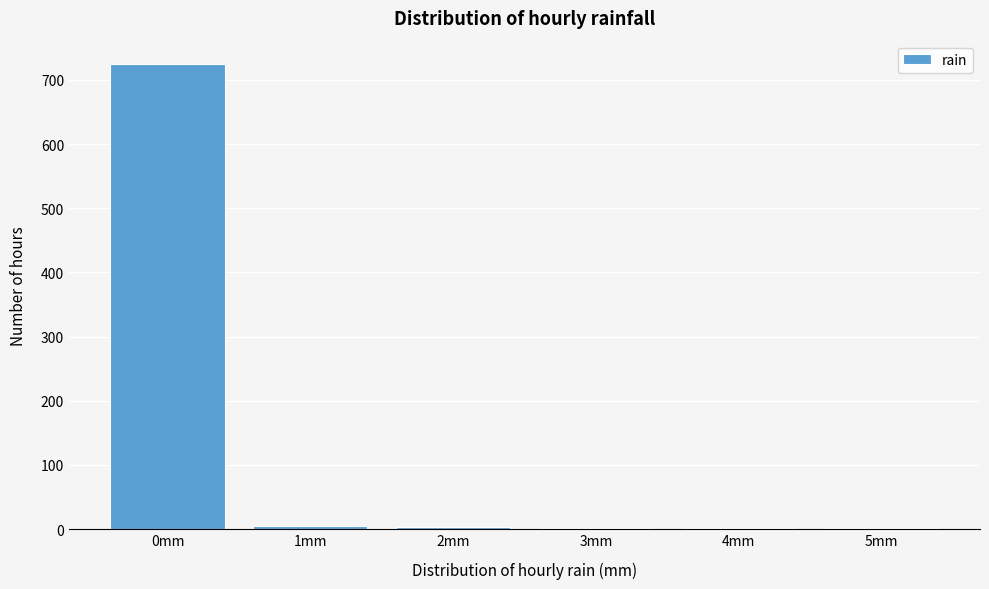

Which label corresponds to the largest value in the chart?

0mm